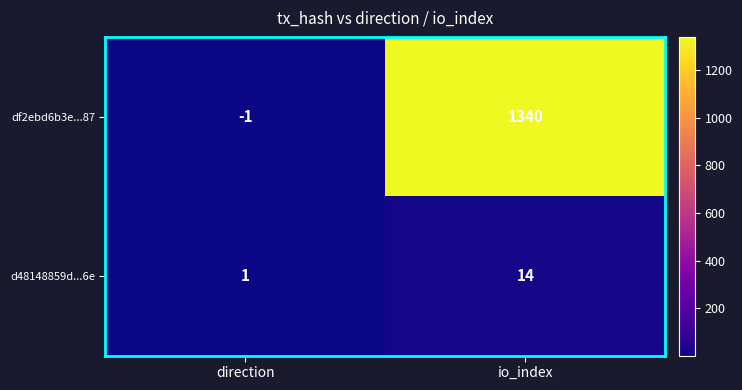

At which category is the sum across all series the highest?

io_index